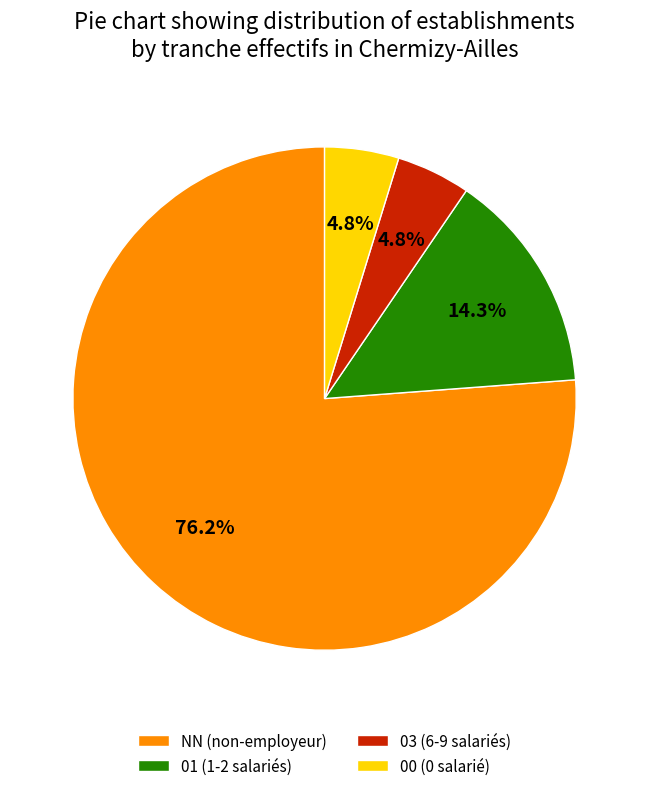

How many segments does this pie chart have?

4